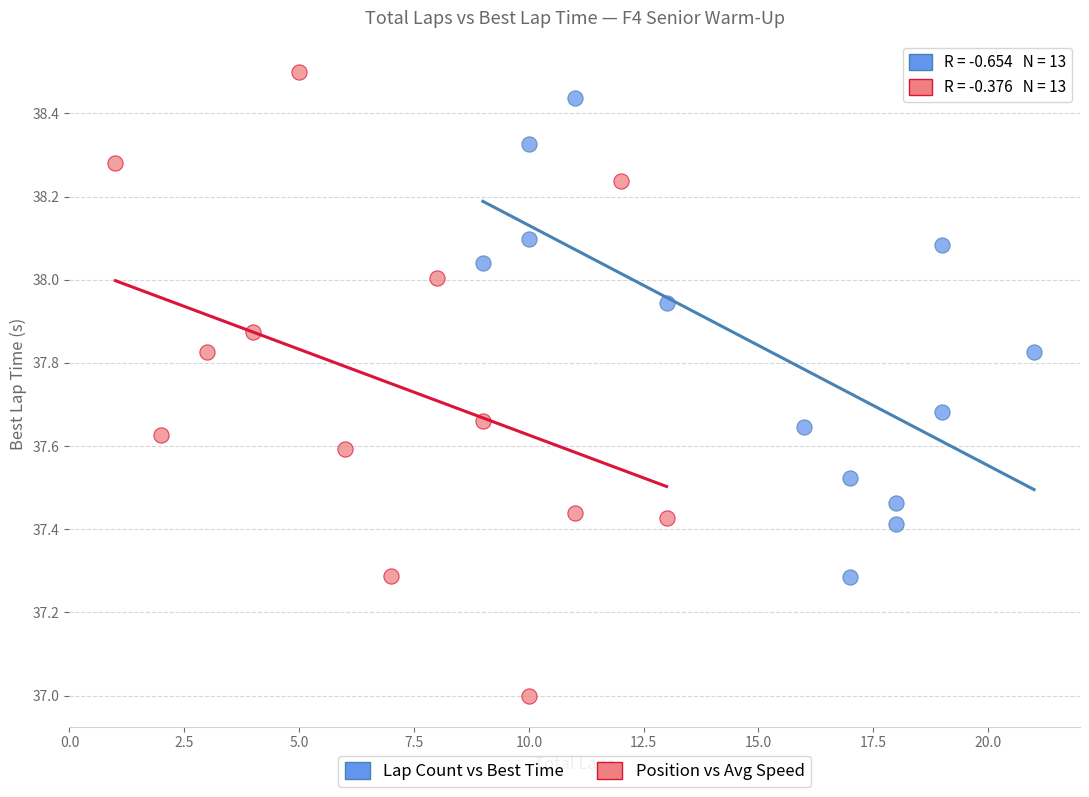

Which series contains the lowest Y value?

Position vs Avg Speed